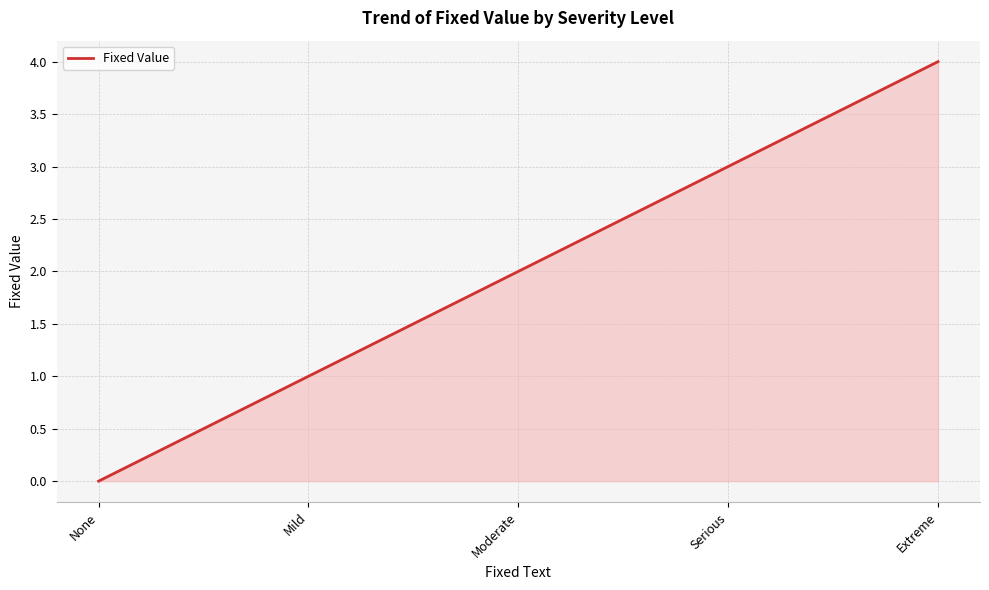

List the labels in order of value, largest first.

Extreme, Serious, Moderate, Mild, None